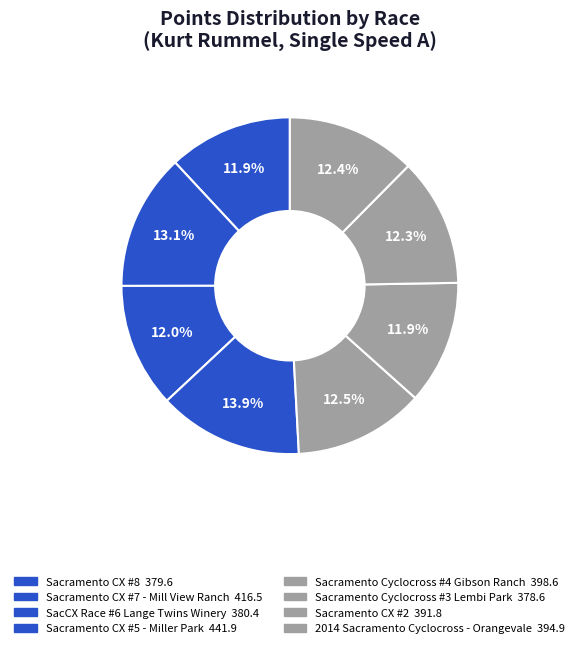

Count the number of slices in the pie.

8